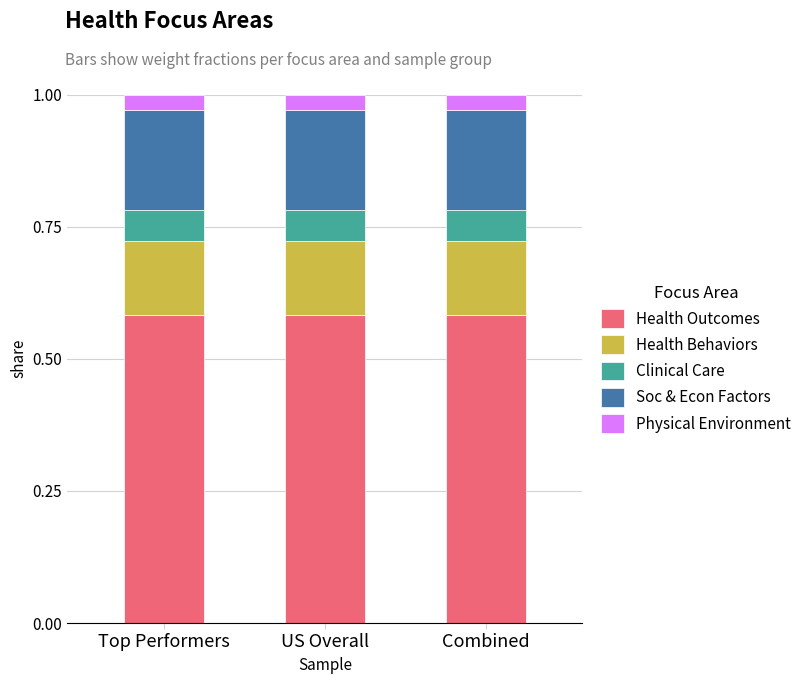

What is the total value across all series at US Overall?

1.0